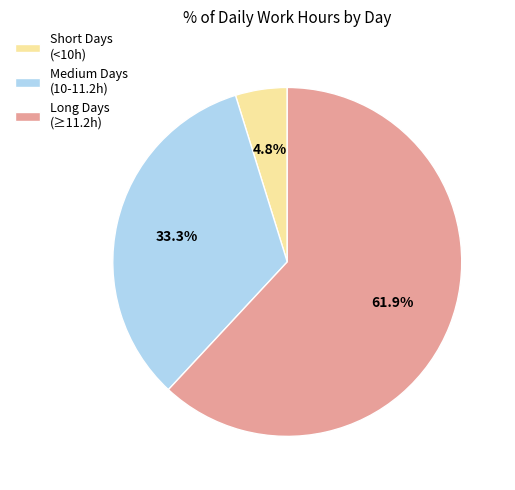

Which has a higher value, Long Days (≥11.2h) or Short Days (<10h)?

Long Days (≥11.2h)